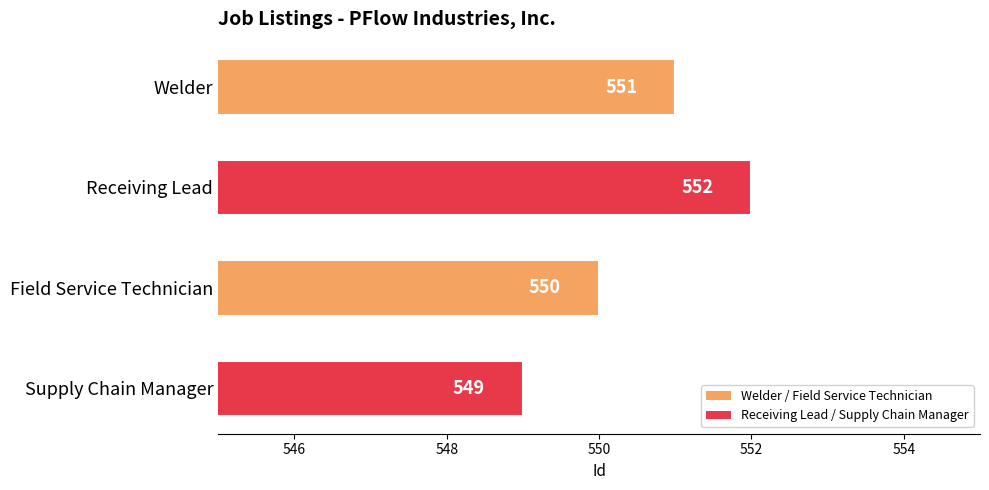

List the labels in order of value, smallest first.

Supply Chain Manager, Field Service Technician, Welder, Receiving Lead